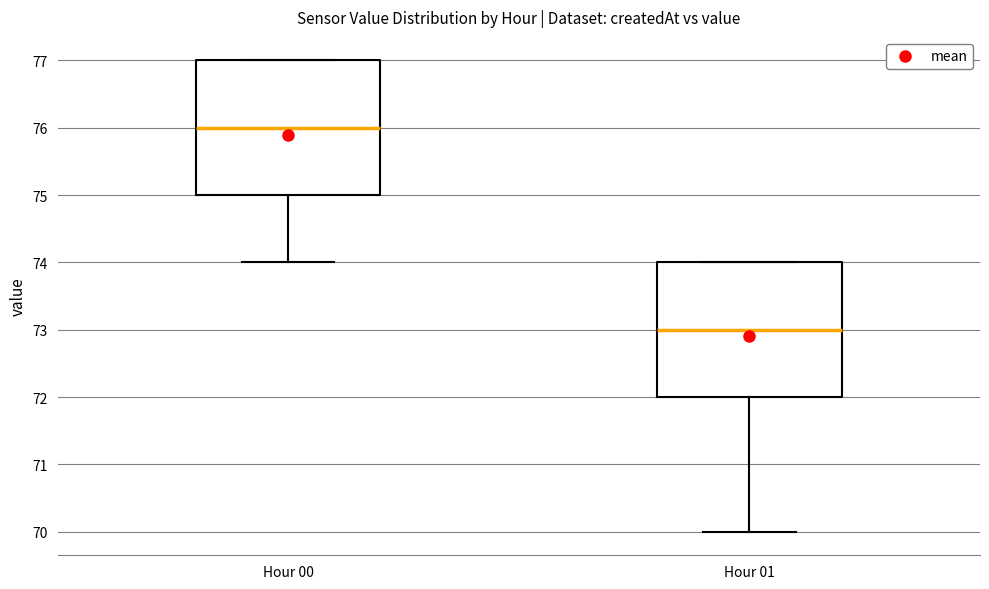

Reading left to right, read every box against the y-axis: the position of its median line, the range the box covers, and the ends of its whiskers. The values are not printed on the chart, so give them approximately, as read against the axis.

Hour 00: median 76, box 75 to 77, whiskers 74 to 77
Hour 01: median 73, box 72 to 74, whiskers 70 to 74